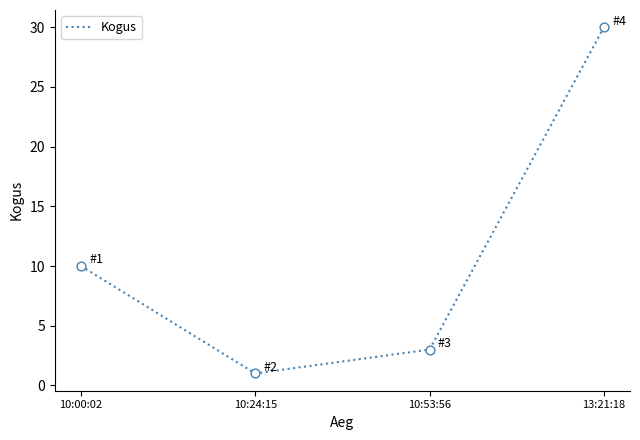

What is the ratio of the value at 10:24:15 to the value at 10:53:56?

0.3